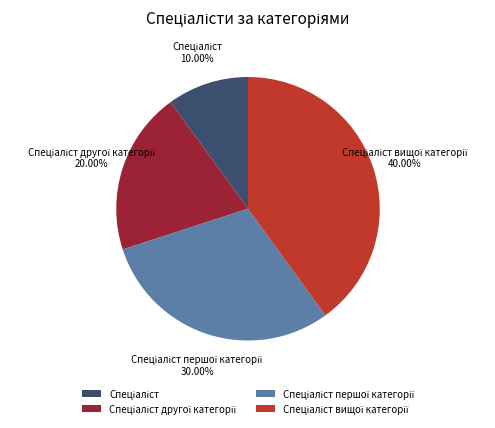

To the nearest percent, what is the average slice percentage?

25%